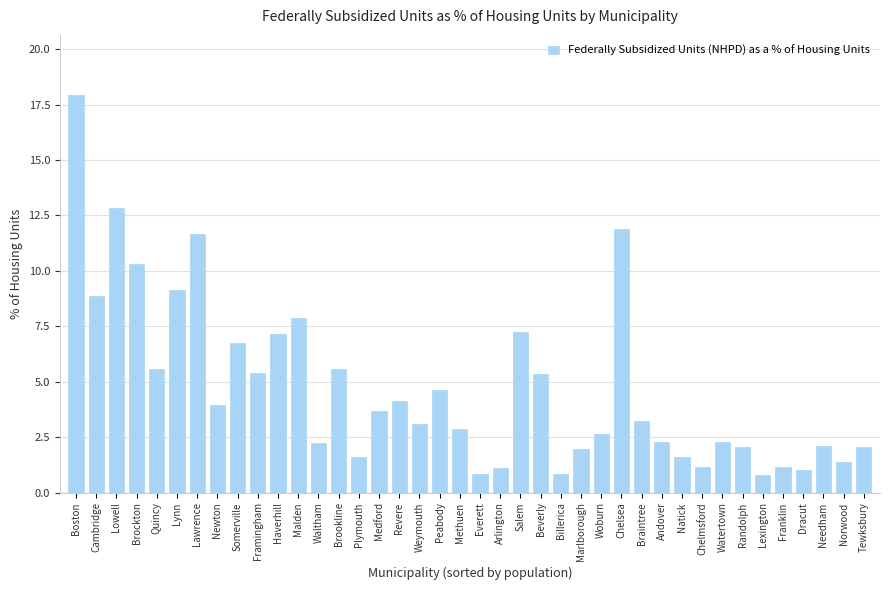

What is the label of the 36th bar from the right?

Quincy